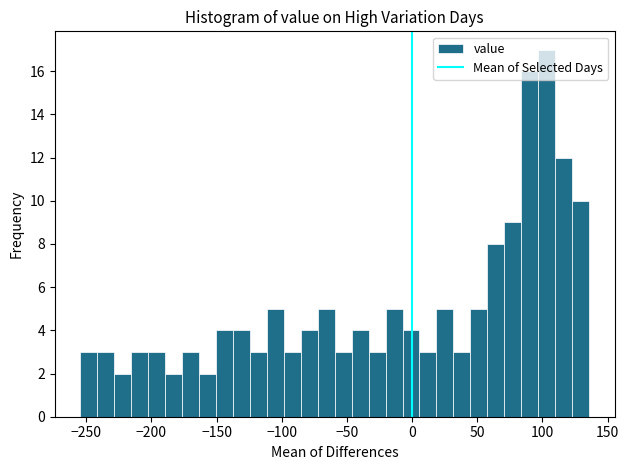

Read against the x-axis, roughly where is the centre of the tallest bar?

105